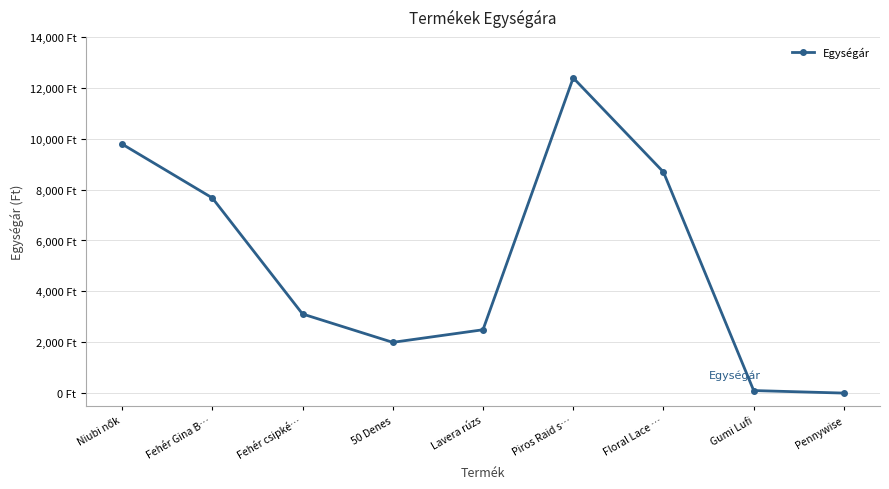

What is the label of the 2nd point from the right?

Gumi Lufi